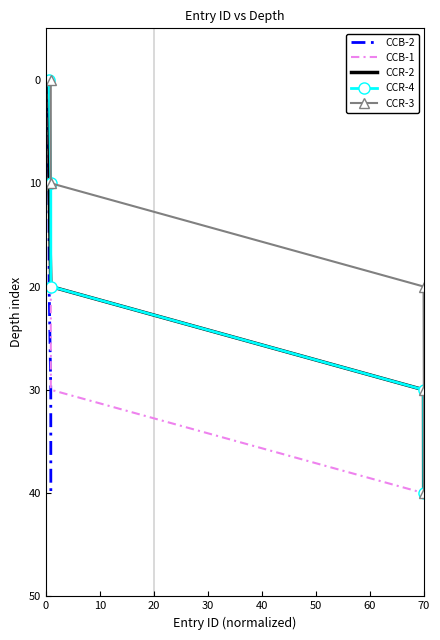

At how many categories does at least one series exceed 18?

3